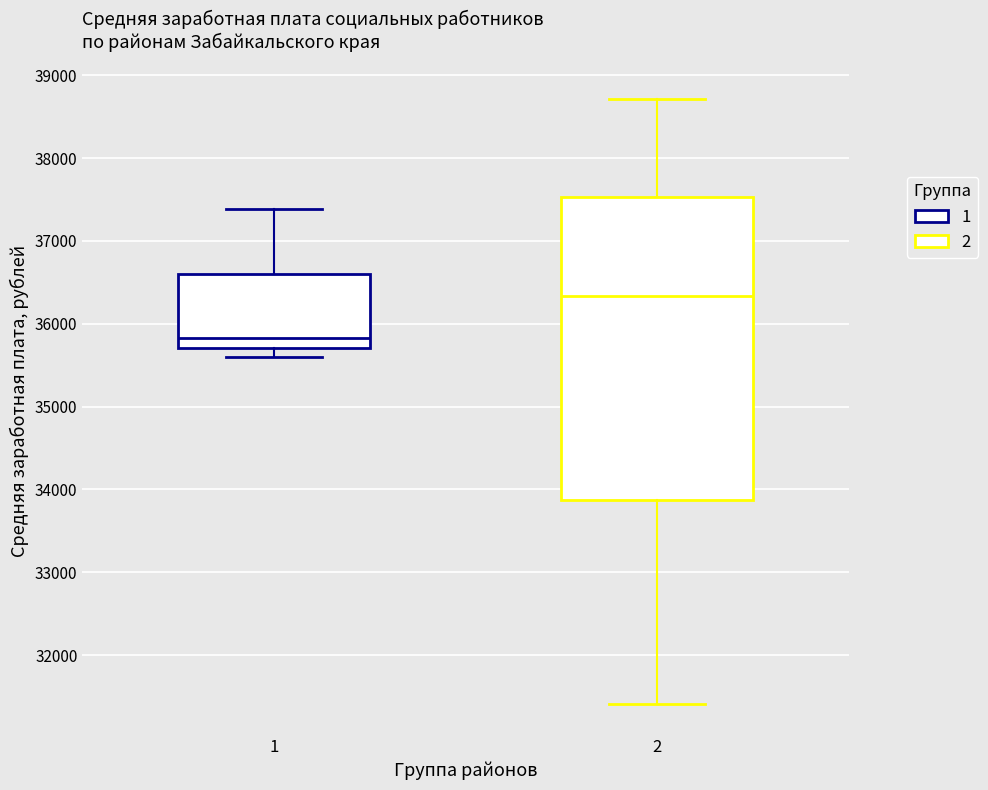

Comparing the boxes themselves (not the whiskers), which one is the tallest?

2